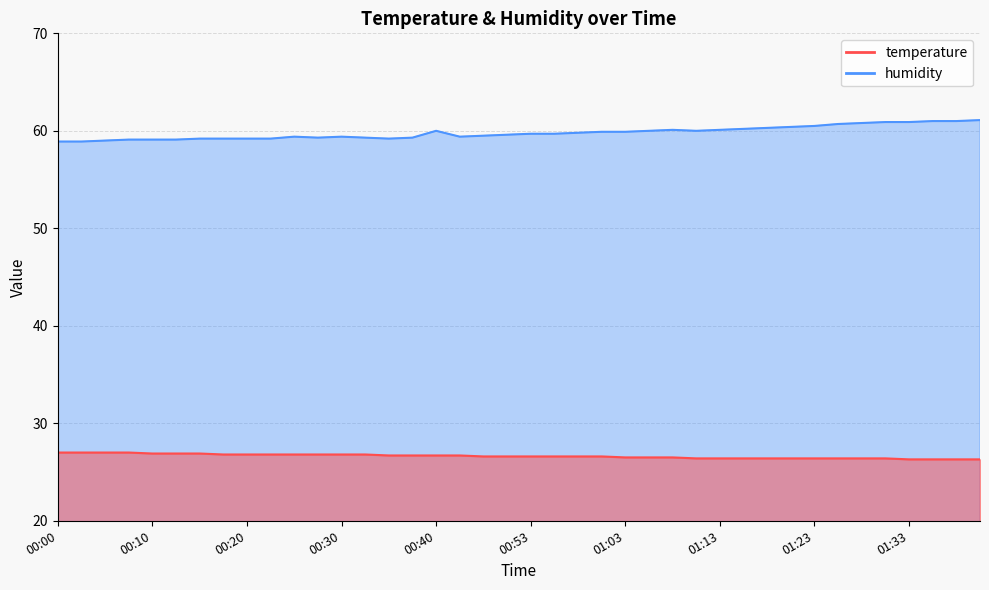

Does the chart display data point markers on the line(s)?

No